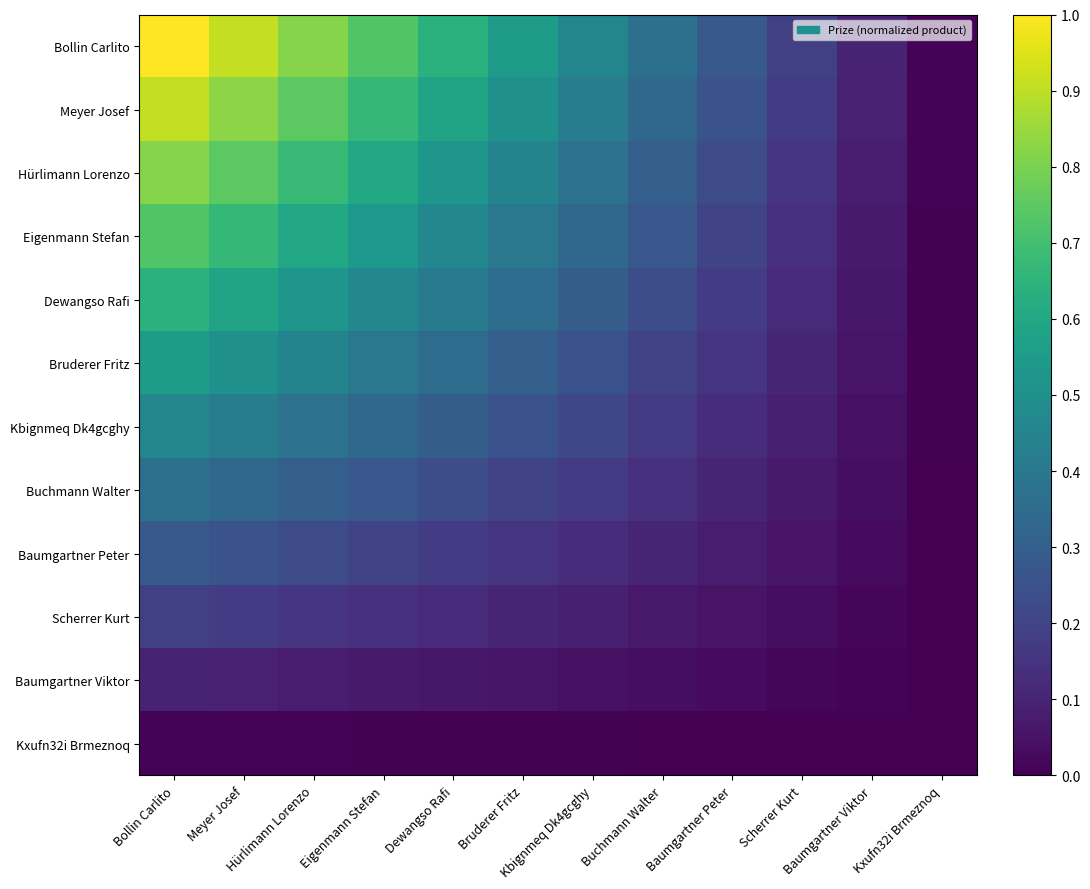

At which category is the sum across all series the highest?

Bollin Carlito